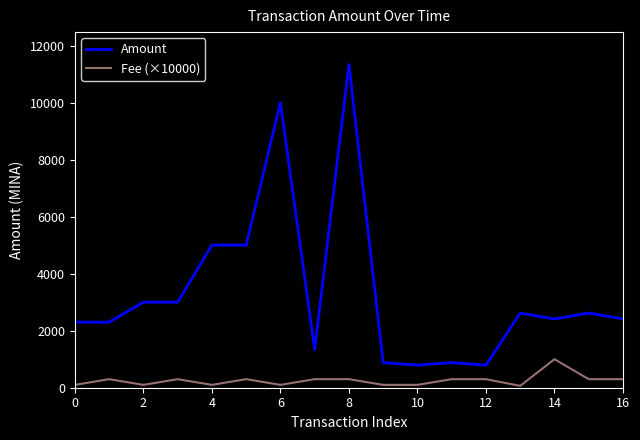

What is the average value of the Amount series?

3334.0